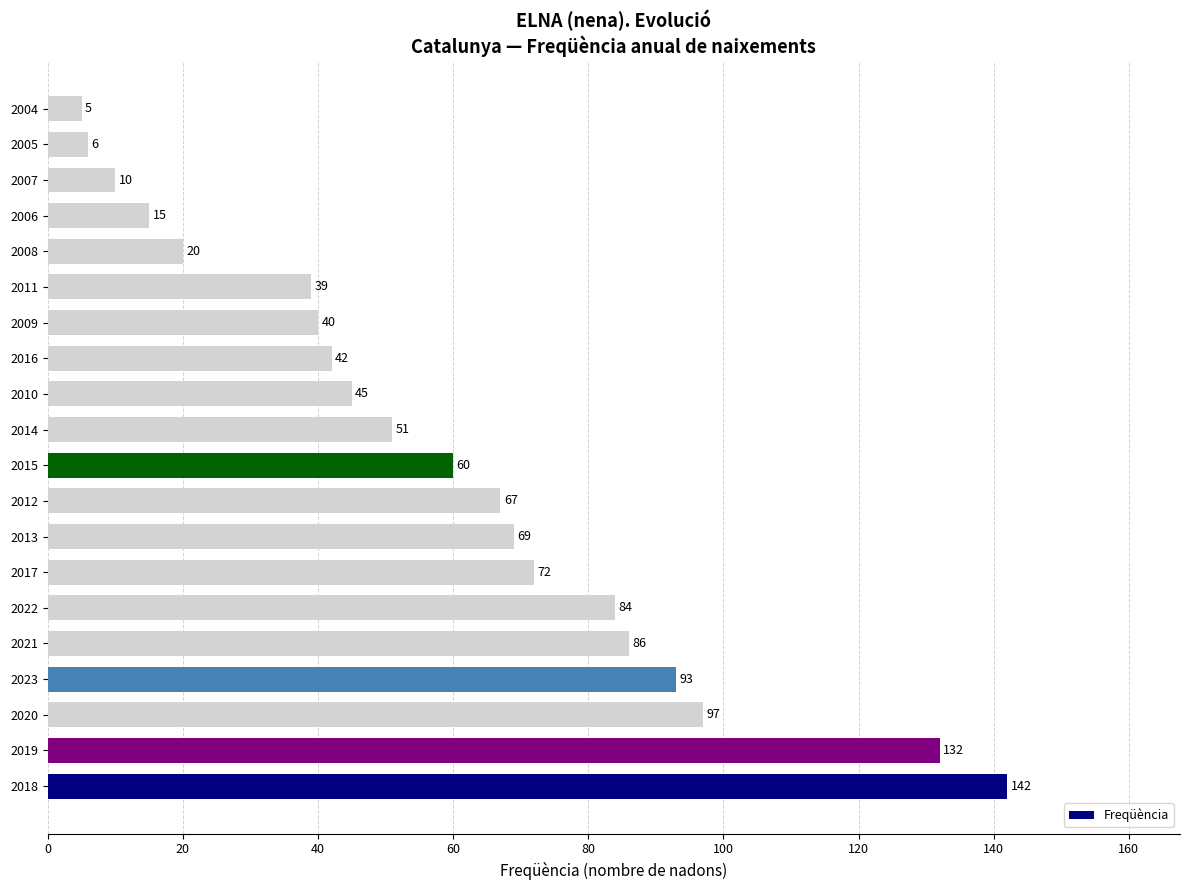

What is the change in value from 2023 to 2011?

-54